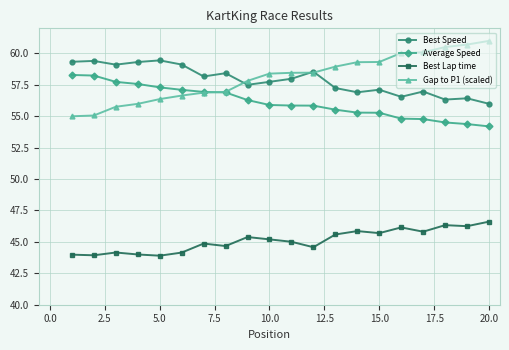

List the series in order of their peak value, lowest first.

Best Lap time, Average Speed, Best Speed, Gap to P1 (scaled)